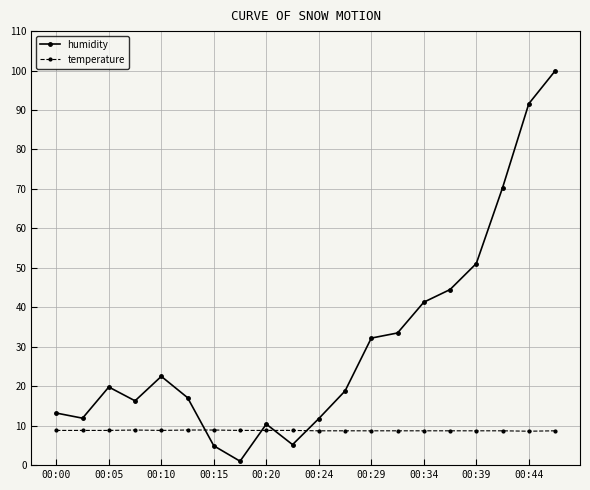

What is the sum of all humidity values?

617.3